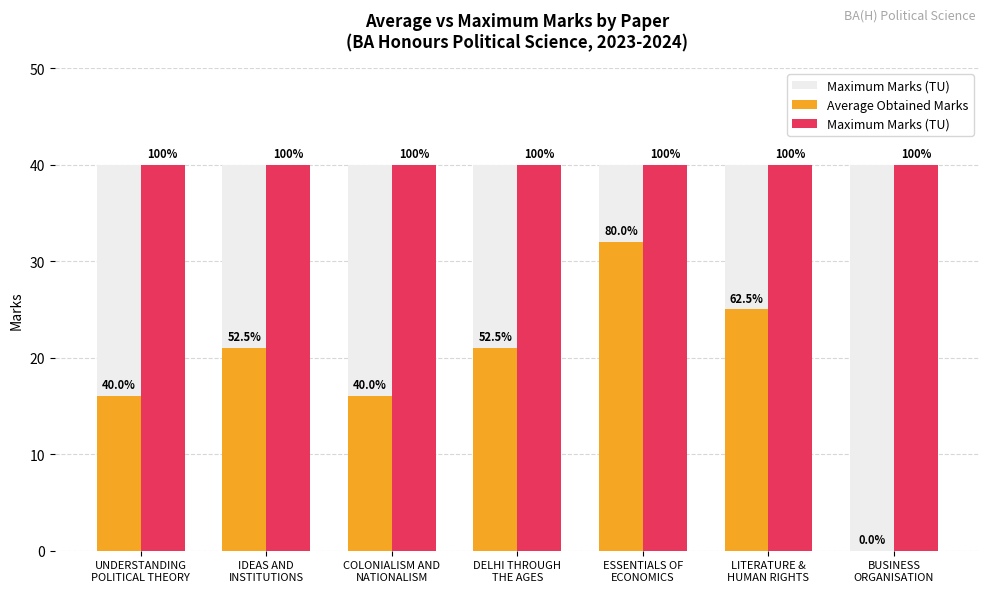

How many data points does each series have?

7